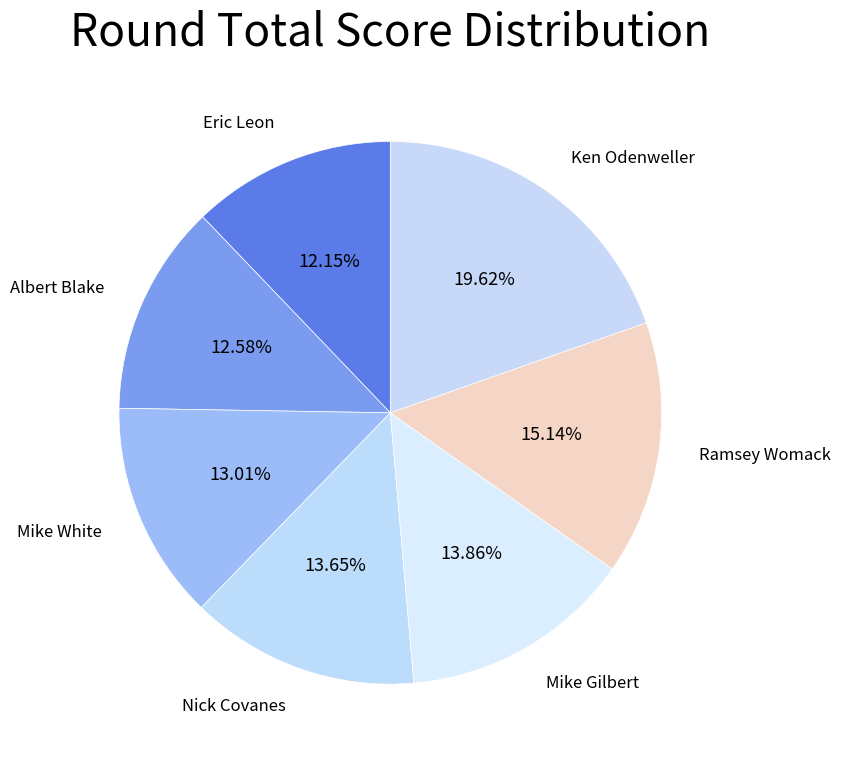

The Mike White slice represents 13% of the pie. True or false?

True